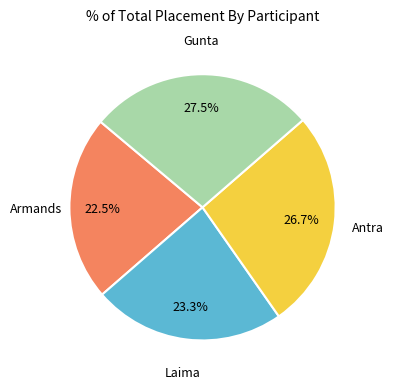

What is the total percentage of Armands and Laima?

45.8%